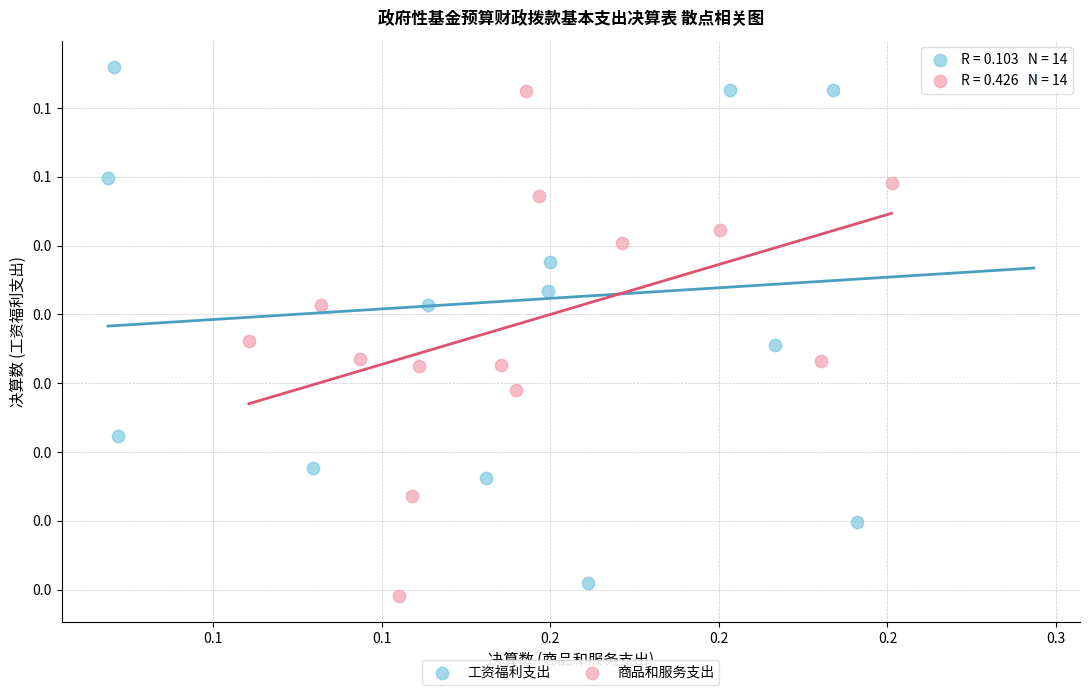

What are all the series names shown in the legend?

工资福利支出, 商品和服务支出